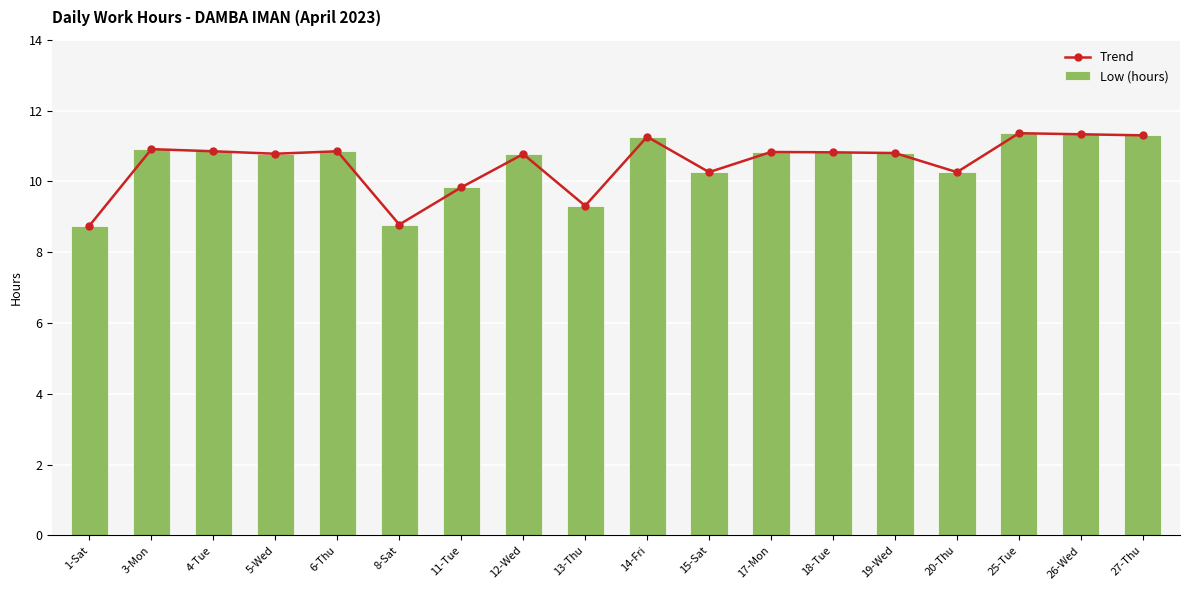

The value of Trend at 1-Sat is 8.8. True or false?

True